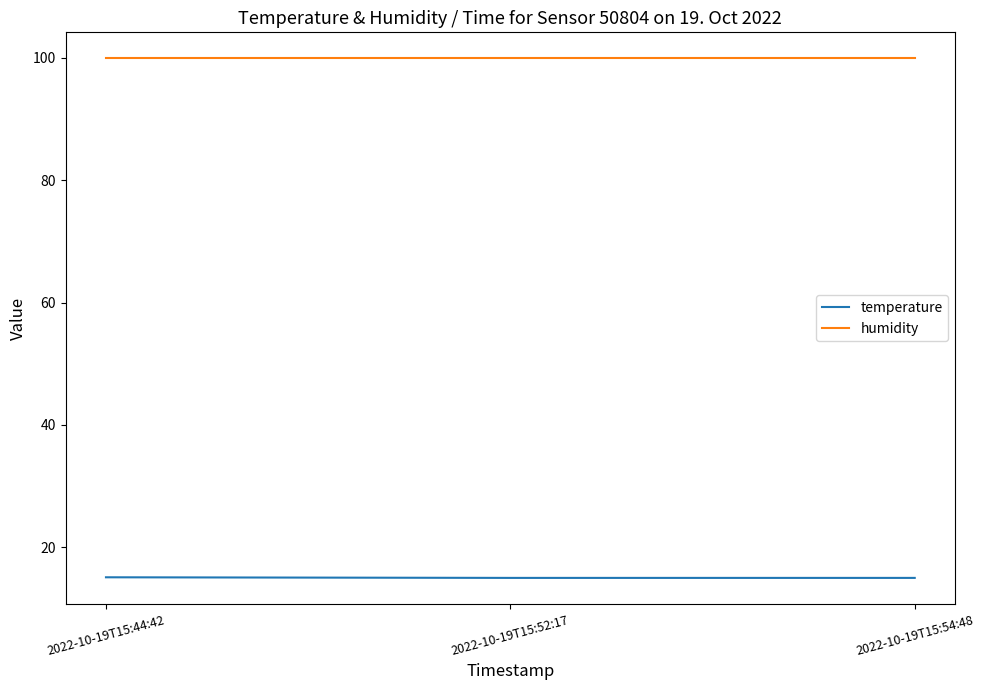

The value of temperature at 2022-10-19T15:54:48 is 15.0. True or false?

True